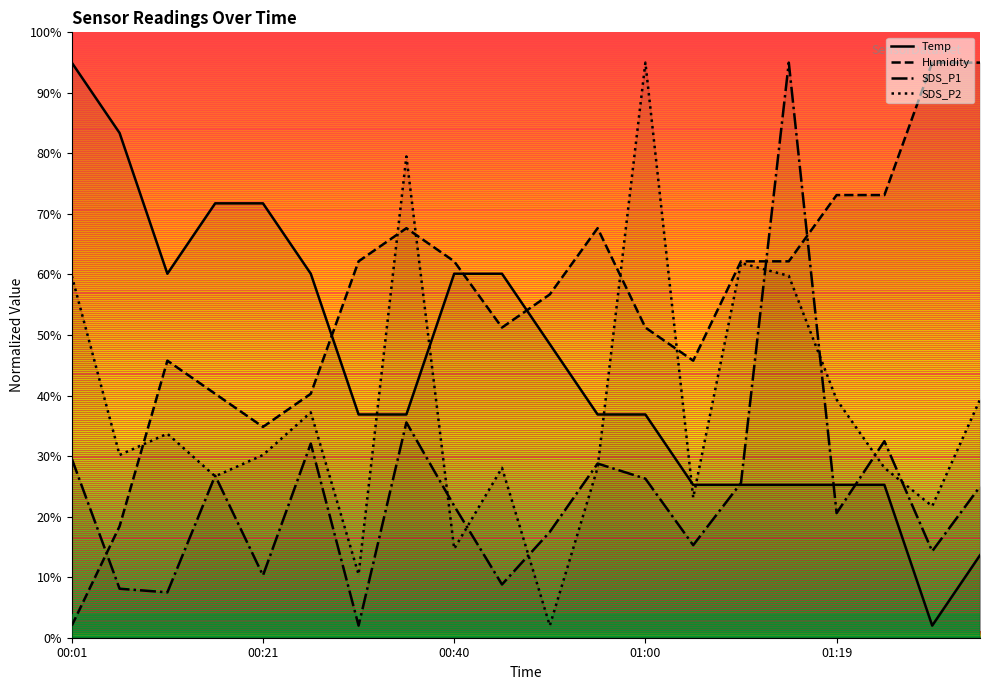

List the series in order of their overall mean, lowest first.

SDS_P1, SDS_P2, Temp, Humidity